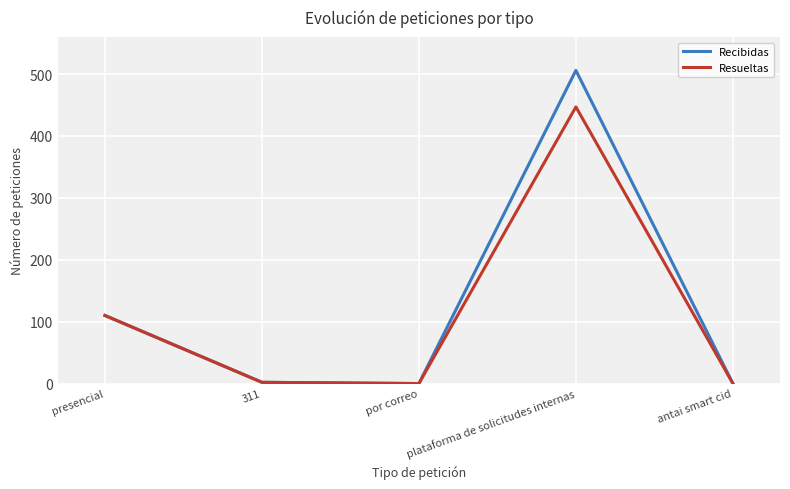

Which series has the widest spread of values?

Recibidas